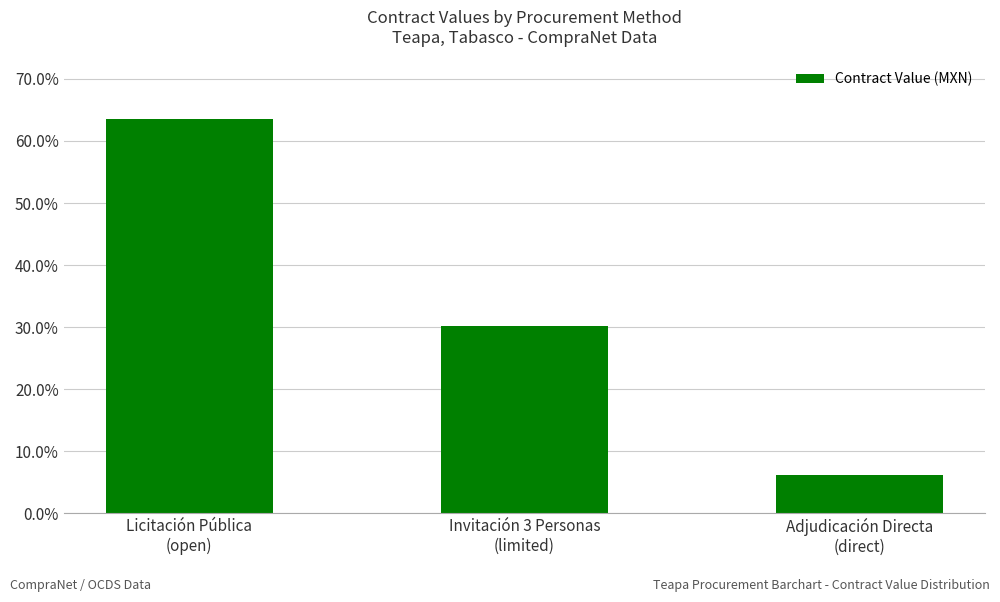

What is the change in value from Licitación Pública
(open) to Invitación 3 Personas
(limited)?

-33.5